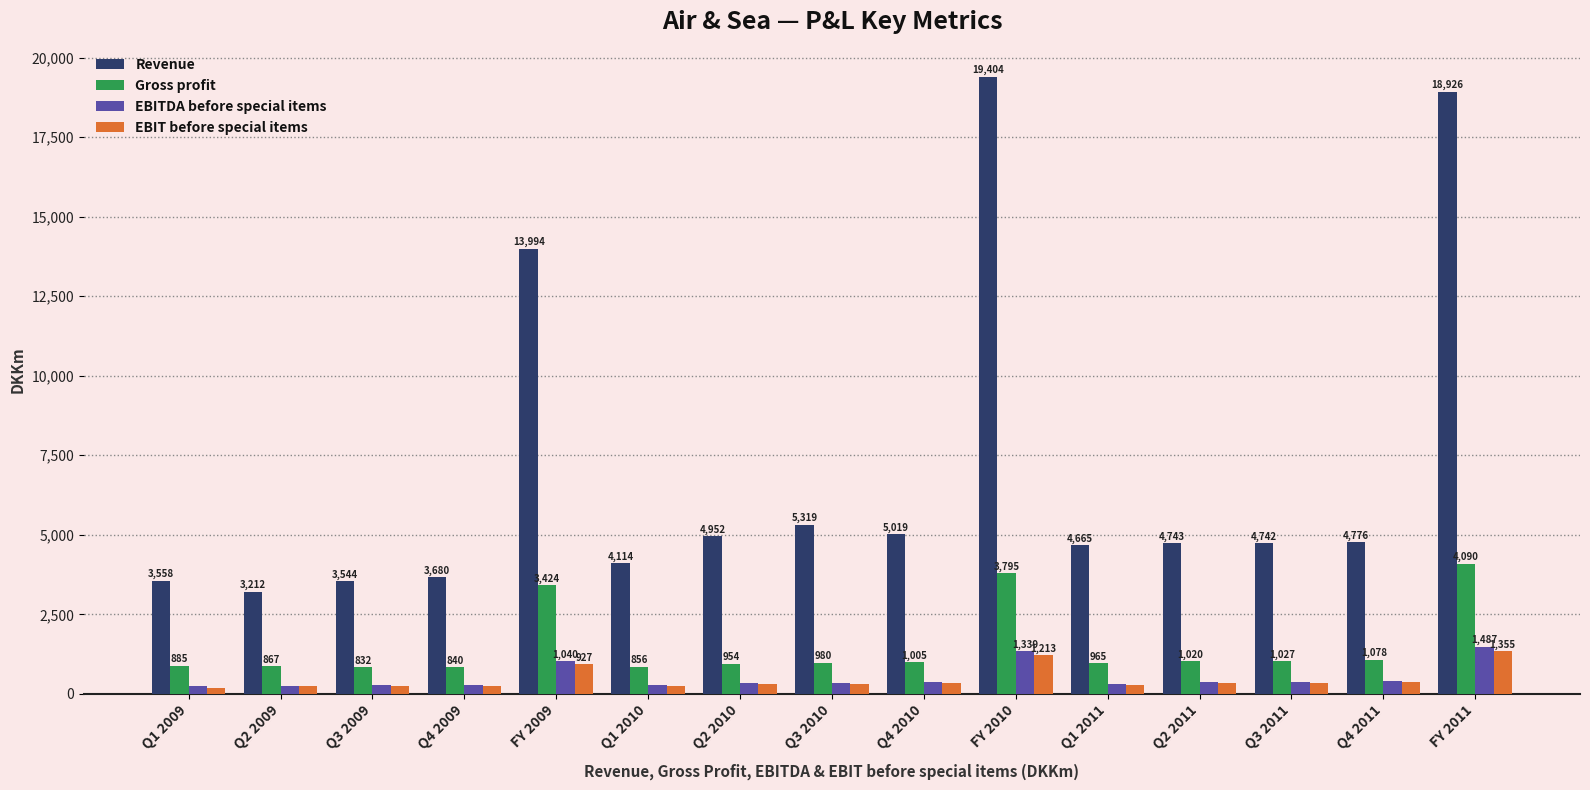

What is the label of the 12th bar from the right?

Q4 2009